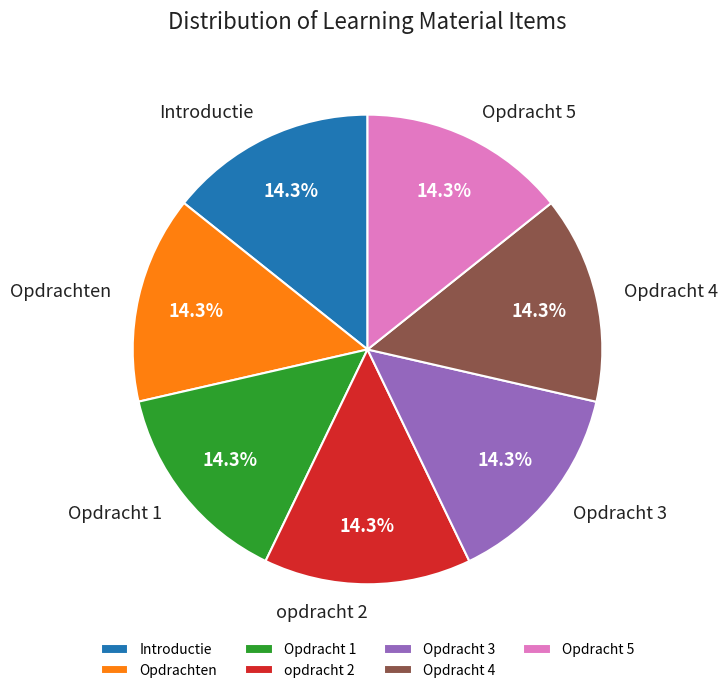

Approximately how many times larger is the value at Introductie compared to Opdrachten?

1.0